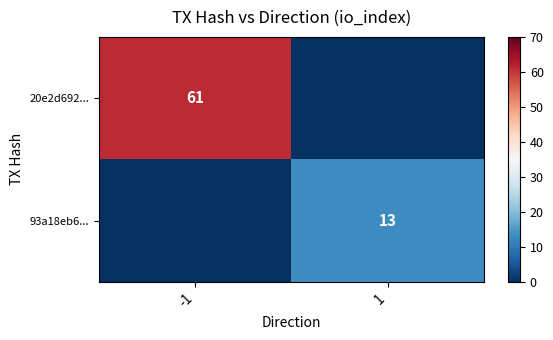

True or false: 20e2d692... has a value of 61 at -1.

True